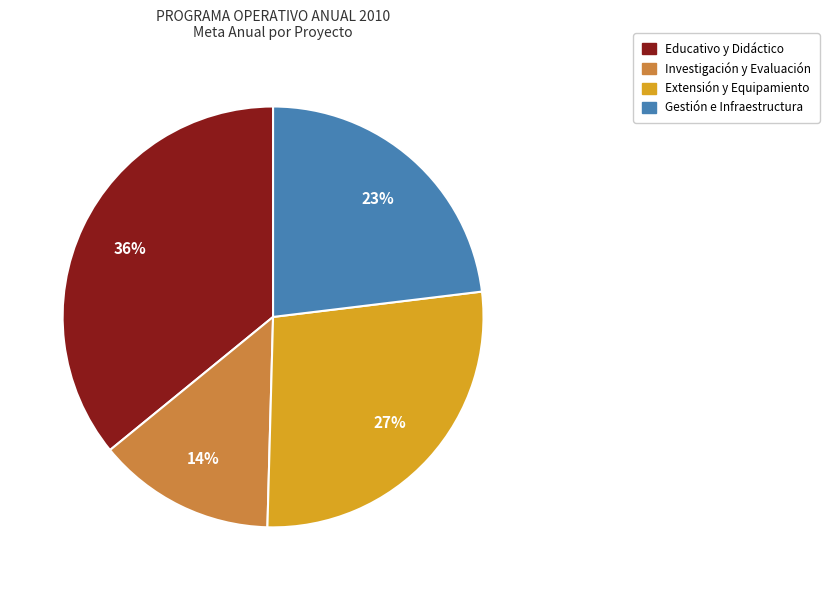

To the nearest percent, what is the average slice percentage?

25%